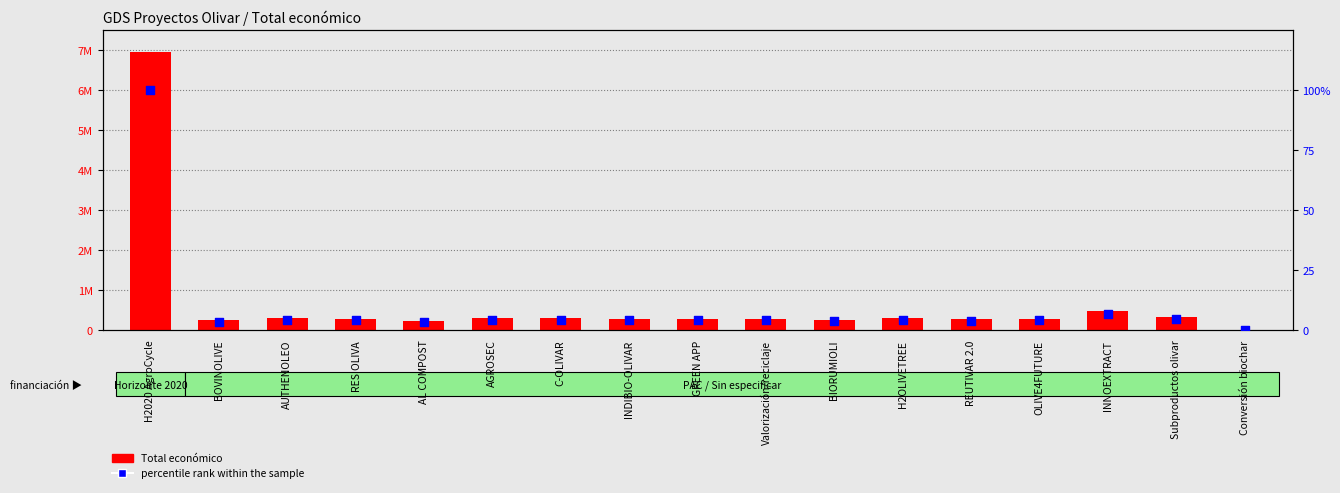

Which series contains the highest Y value?

Total económico